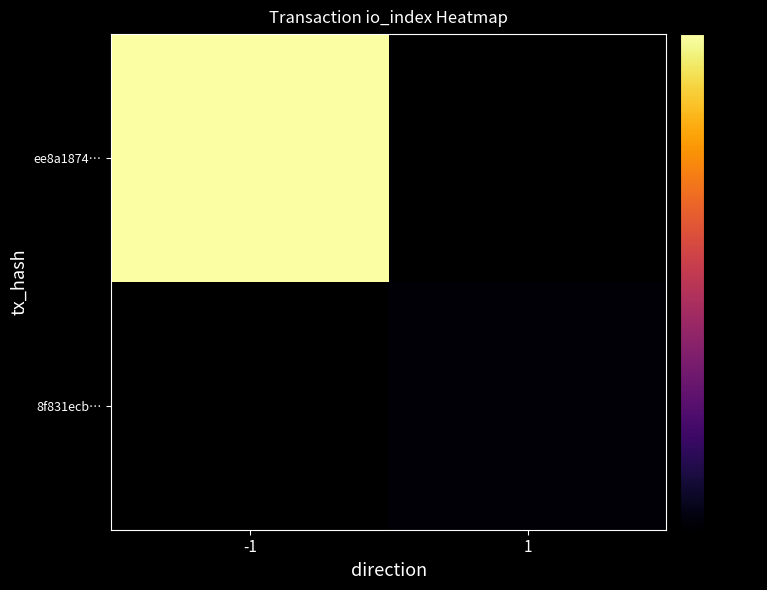

Where is ee8a1874… nearest to the value 81?

-1